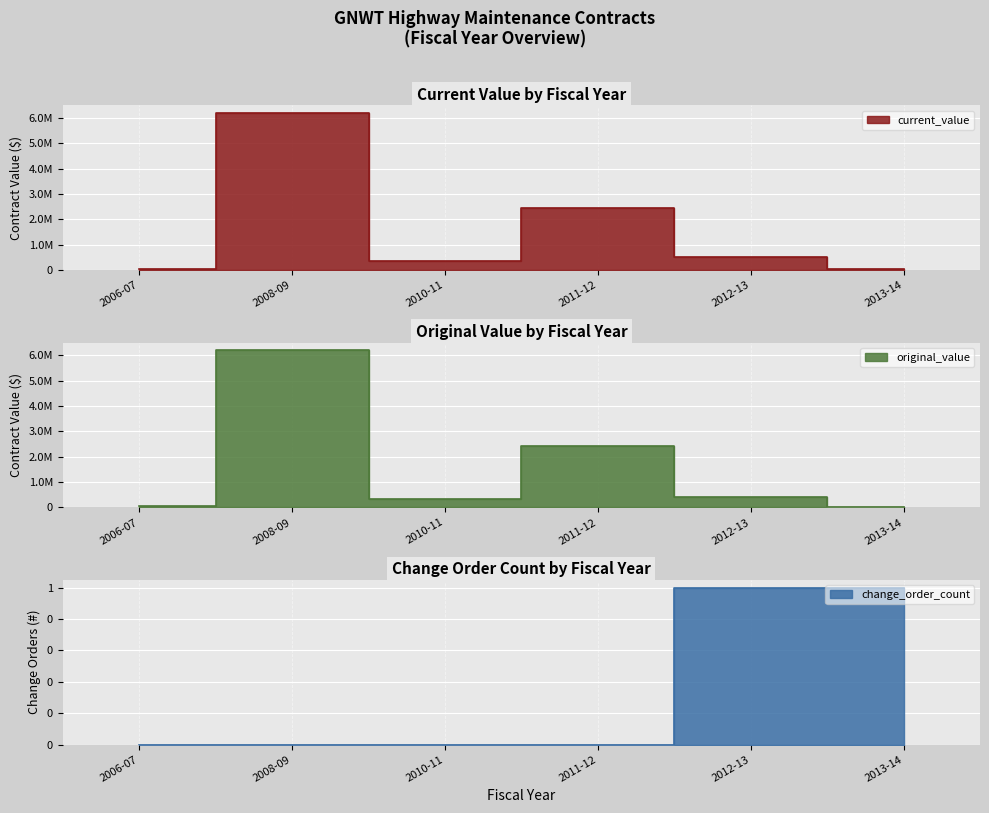

Which series has the widest spread of values?

original_value